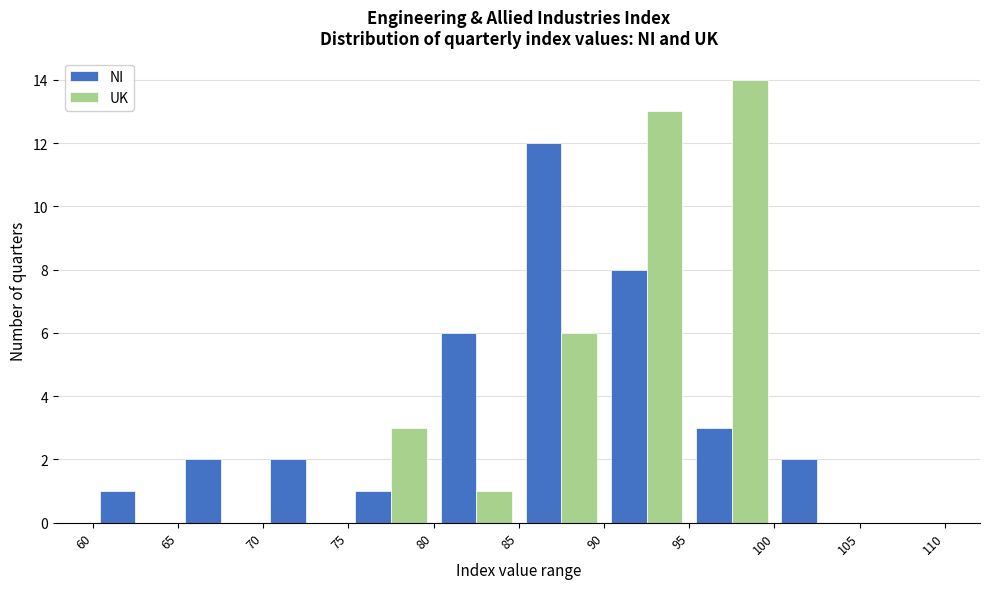

Reading left to right, transcribe this chart: for each range on the x-axis, give the height of each series' bar. The values are not printed on the chart, so give them approximately, as read against the axis.

60 to 65: NI=1	UK=0
65 to 70: NI=2	UK=0
70 to 75: NI=2	UK=0
75 to 80: NI=1	UK=3
80 to 85: NI=6	UK=1
85 to 90: NI=12	UK=6
90 to 95: NI=8	UK=13
95 to 100: NI=3	UK=14
100 to 105: NI=2	UK=0
105 to 110: NI=0	UK=0